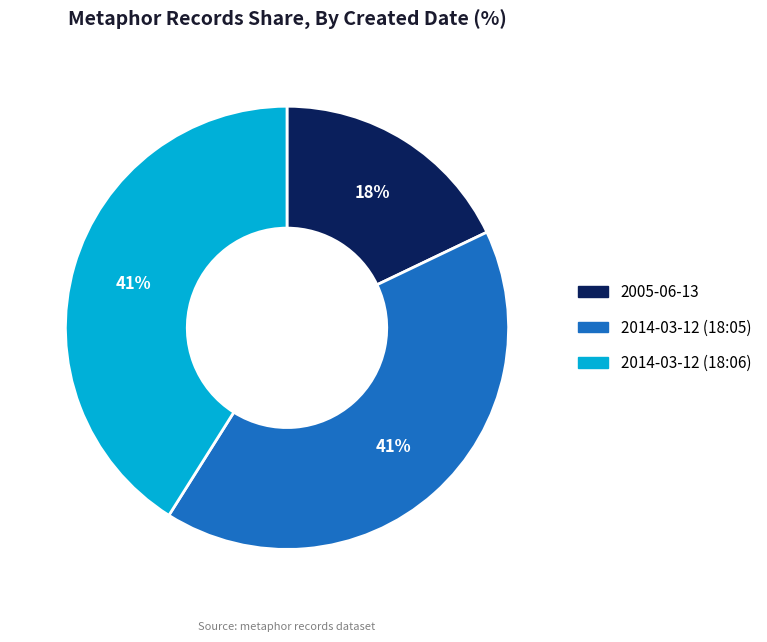

Which slice is the smallest?

2005-06-13